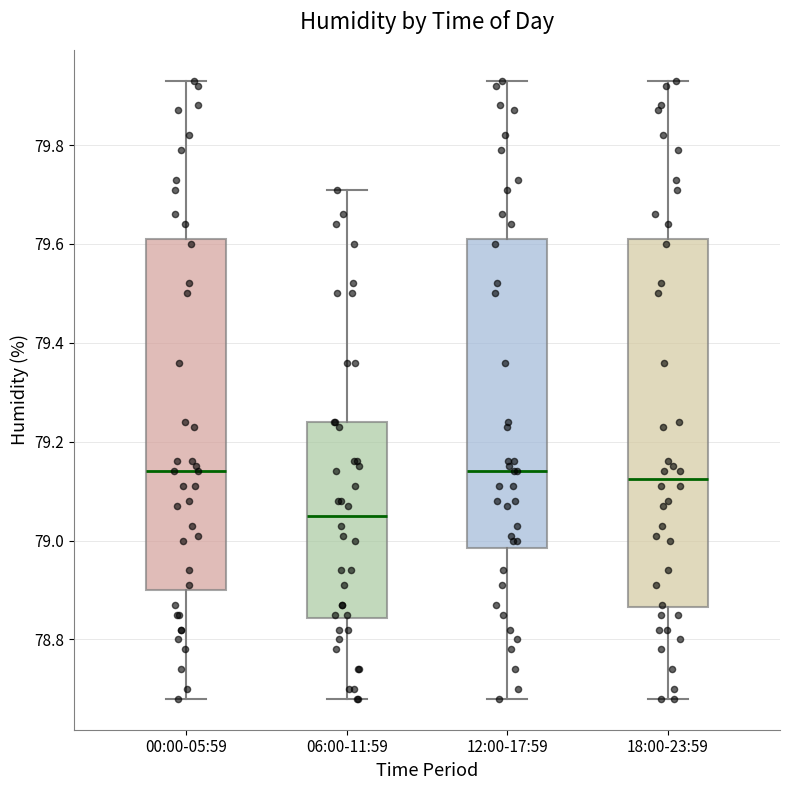

Where does the upper whisker of the box for 06:00-11:59 end on the y-axis? The values are not printed on the chart, so give them approximately, as read against the axis.

79.72